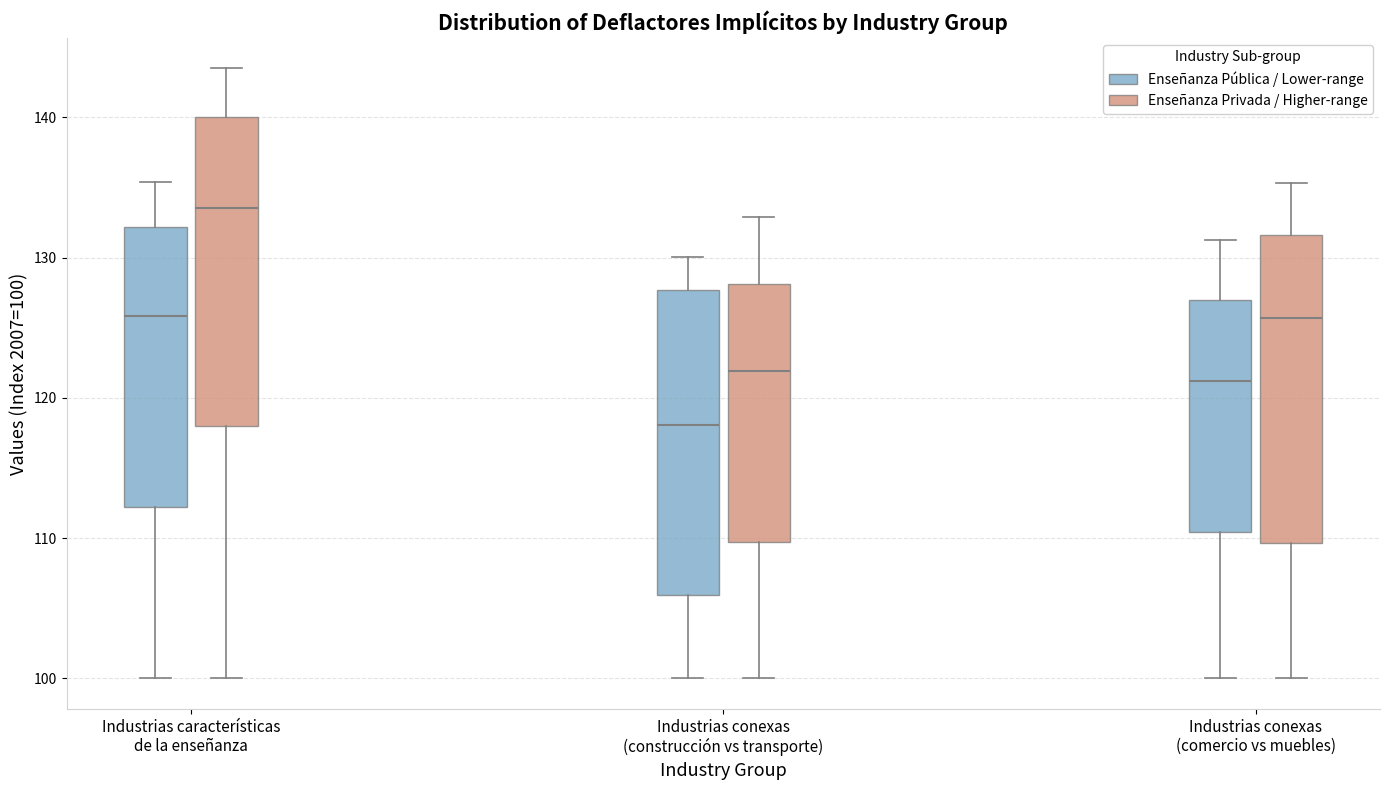

Reading left to right, read every box against the y-axis: the position of its median line, the range the box covers, and the ends of its whiskers. The values are not printed on the chart, so give them approximately, as read against the axis.

Industrias características de la enseñanza (Enseñanza Pública / Lower-range): median 126, box 112 to 132, whiskers 100 to 135
Industrias características de la enseñanza (Enseñanza Privada / Higher-range): median 134, box 118 to 140, whiskers 100 to 143
Industrias conexas (construcción vs transporte) (Enseñanza Pública / Lower-range): median 118, box 106 to 128, whiskers 100 to 130
Industrias conexas (construcción vs transporte) (Enseñanza Privada / Higher-range): median 122, box 110 to 128, whiskers 100 to 133
Industrias conexas (comercio vs muebles) (Enseñanza Pública / Lower-range): median 121, box 110 to 127, whiskers 100 to 131
Industrias conexas (comercio vs muebles) (Enseñanza Privada / Higher-range): median 126, box 110 to 132, whiskers 100 to 135